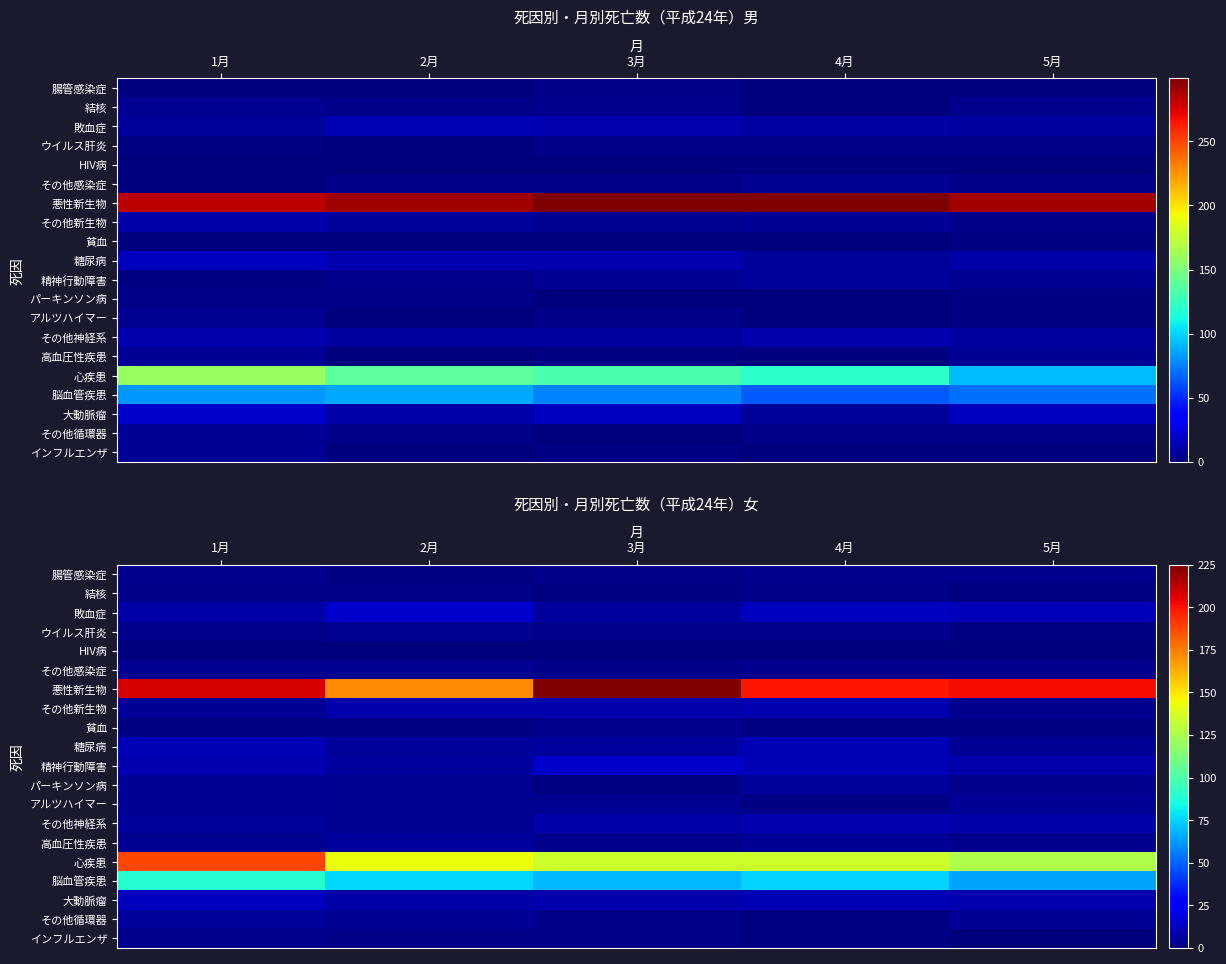

The value of アルツハイマー at 2月 is 7. True or false?

False